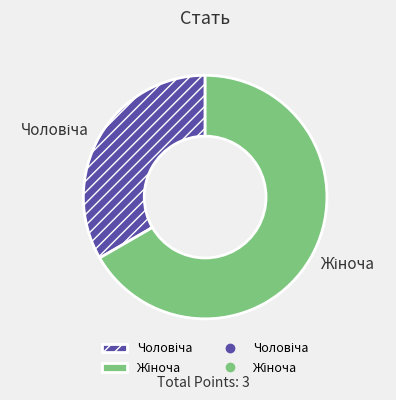

Is there any slice that represents more than half of the pie?

Yes